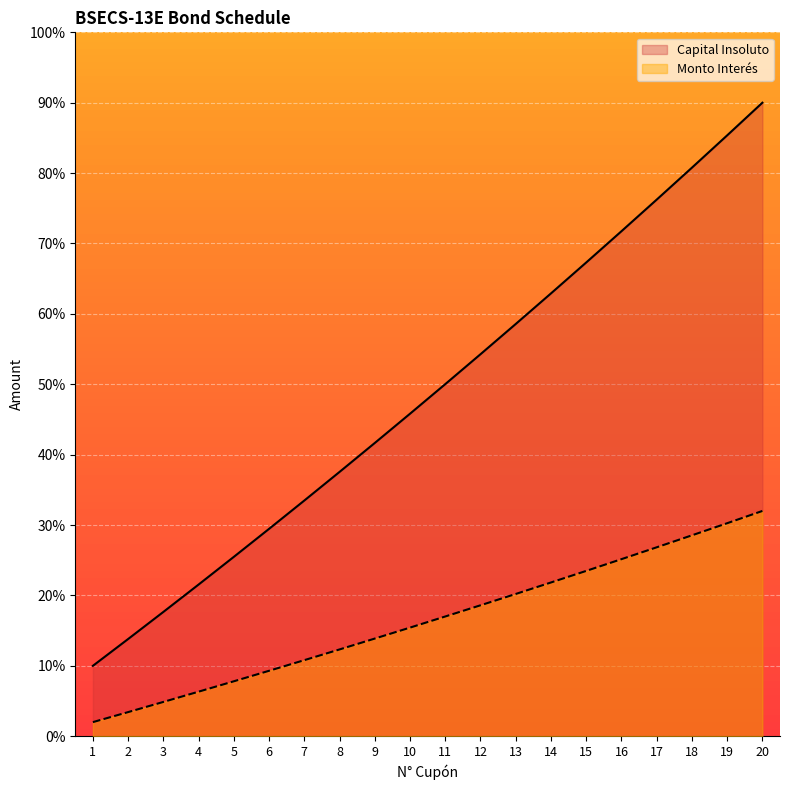

Rank the categories by Monto Interés value from lowest to highest.

1, 2, 3, 4, 5, 6, 7, 8, 9, 10, 11, 12, 13, 14, 15, 16, 17, 18, 19, 20